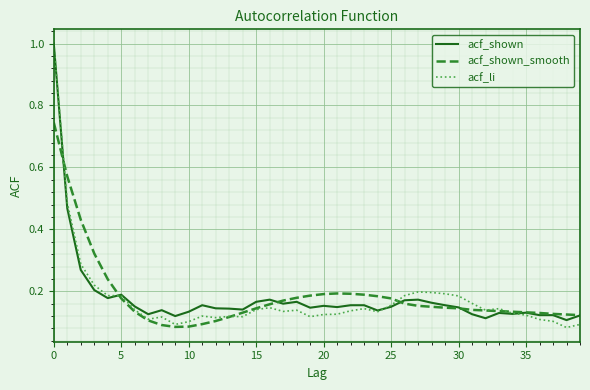

Which series has the widest spread of values?

acf_li